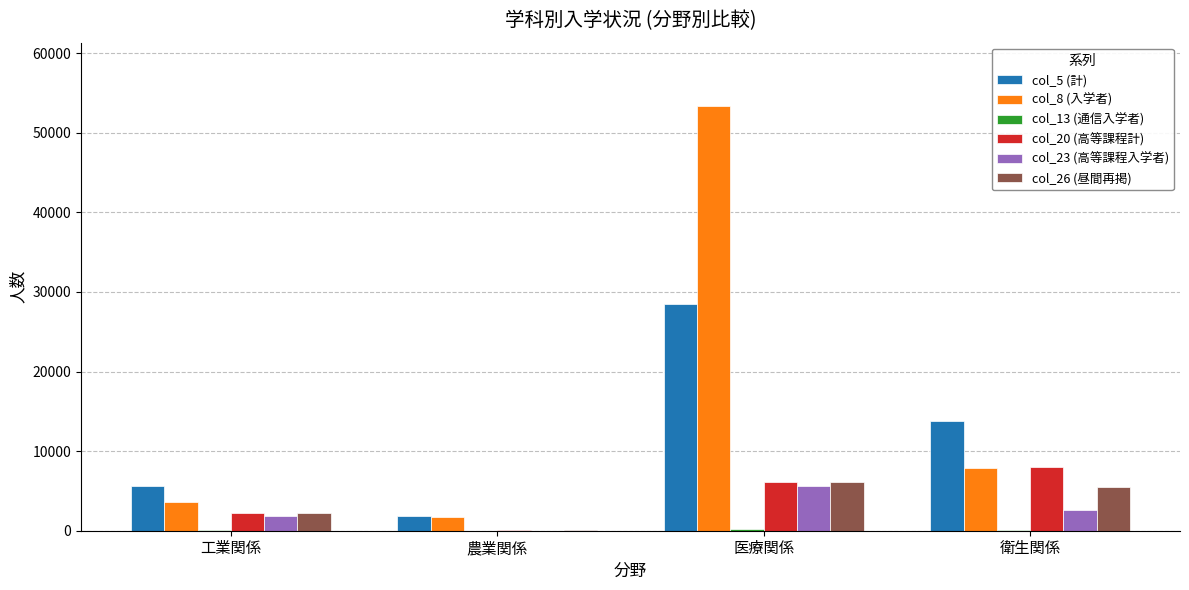

At which category is the sum across all series the highest?

医療関係